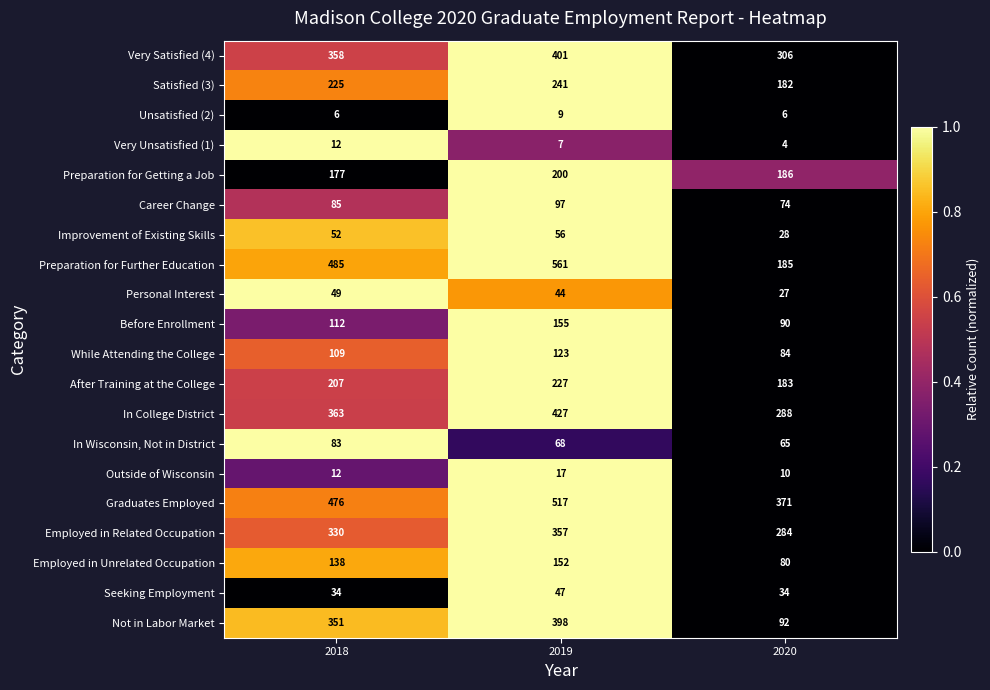

At which category is the sum across all series the highest?

2019